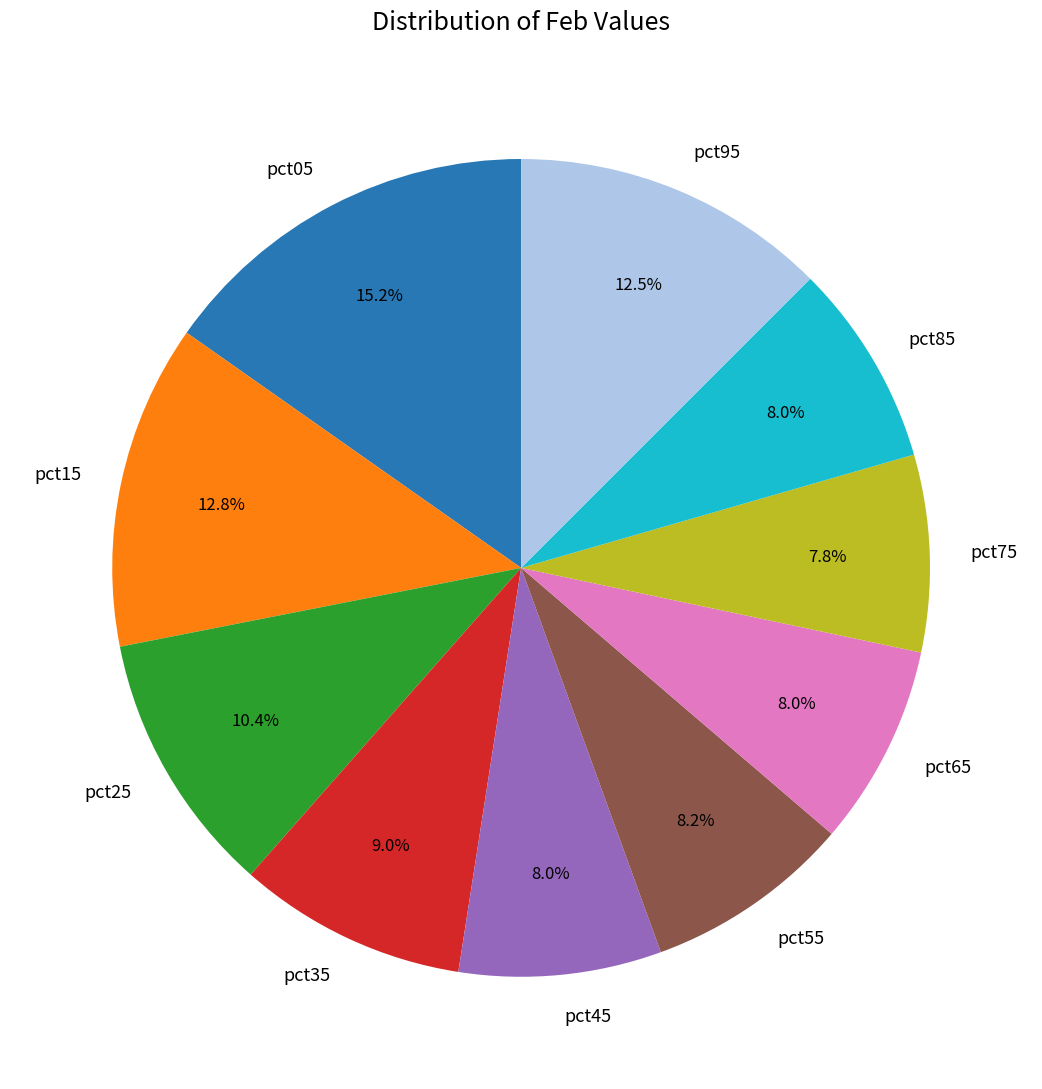

What is the largest slice in the pie chart?

pct05